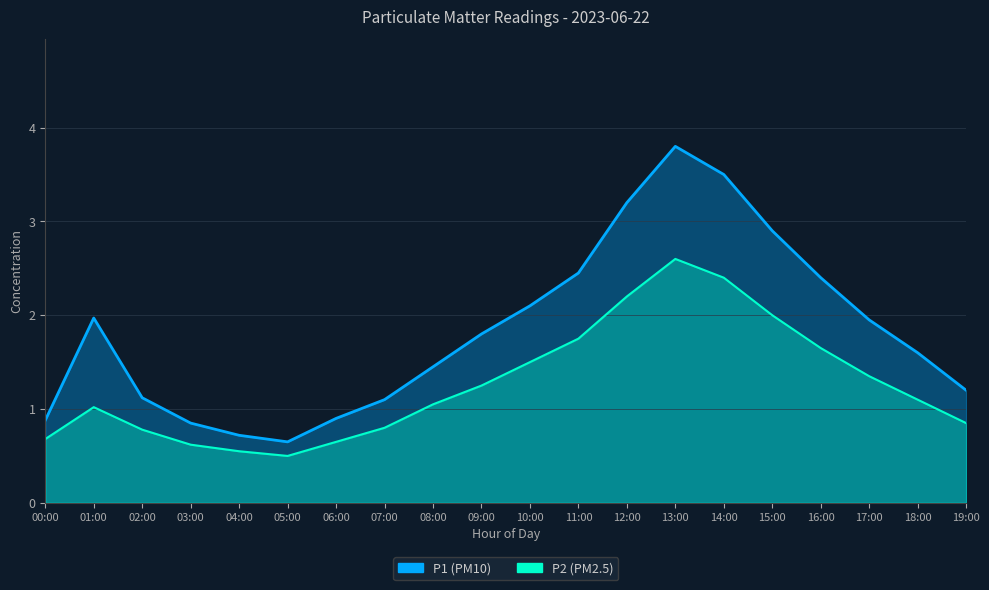

Reading right to left, transcribe all the data shown in this chart.

P1: 1.2	1.6	1.9	2.4	2.9	3.5	3.8	3.2	2.5	2.1	1.8	1.4	1.1	0.9	0.7	0.7	0.8	1.1	2.0	0.9
P2: 0.8	1.1	1.4	1.6	2.0	2.4	2.6	2.2	1.8	1.5	1.2	1.1	0.8	0.7	0.5	0.6	0.6	0.8	1.0	0.7